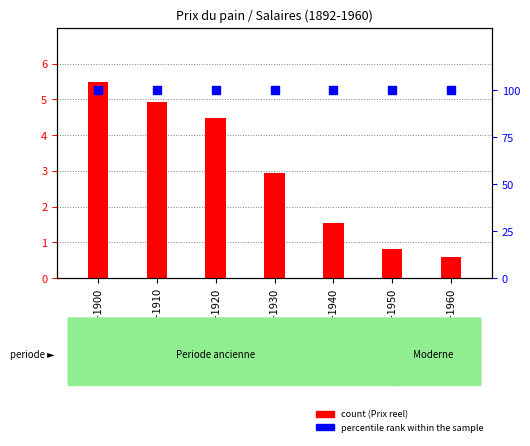

At which category is the sum across all series the highest?

1892-1900